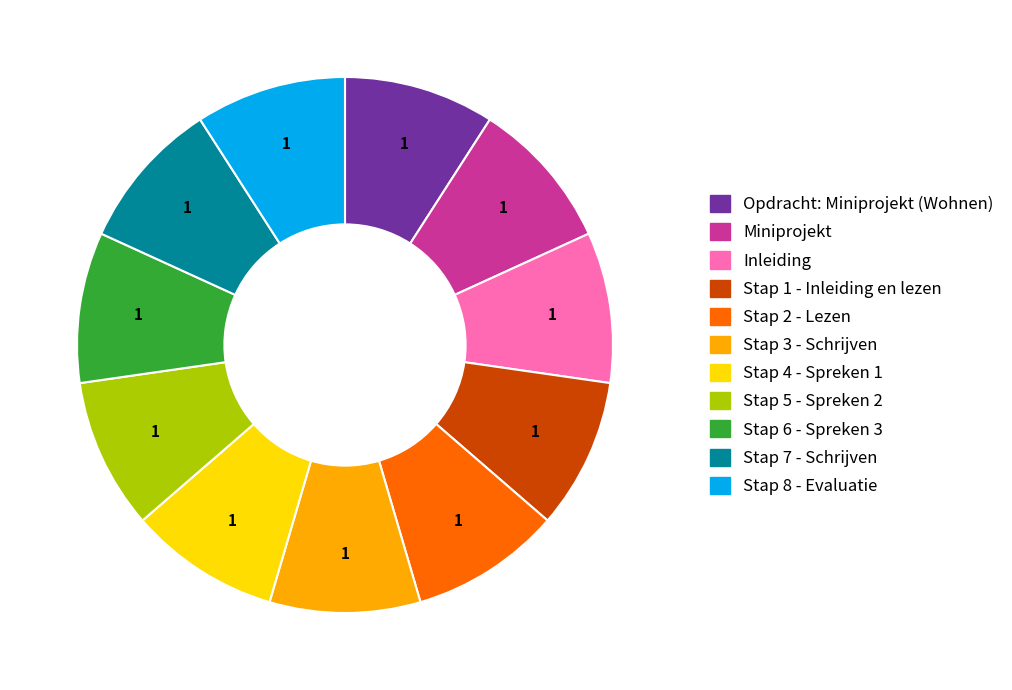

Is the sum of Miniprojekt and Stap 3 - Schrijven greater than half?

No